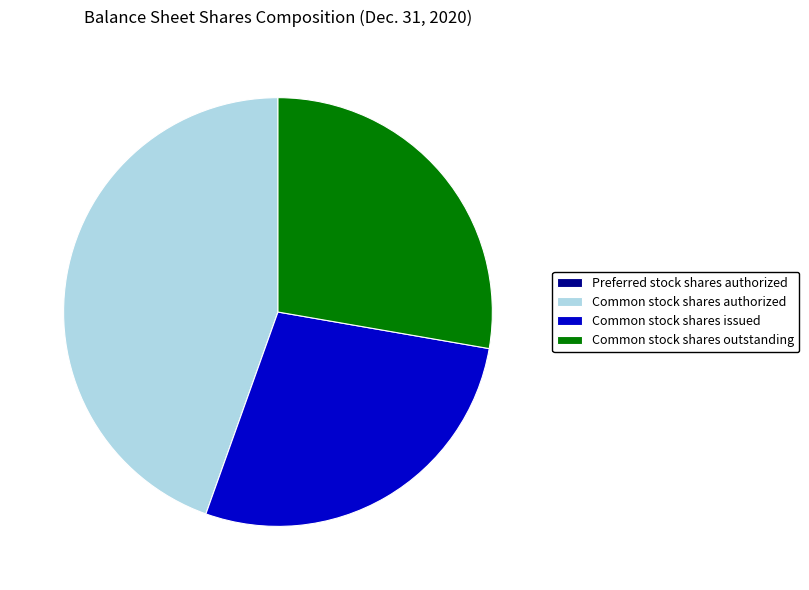

Which category has the biggest portion of the pie?

Common stock shares authorized